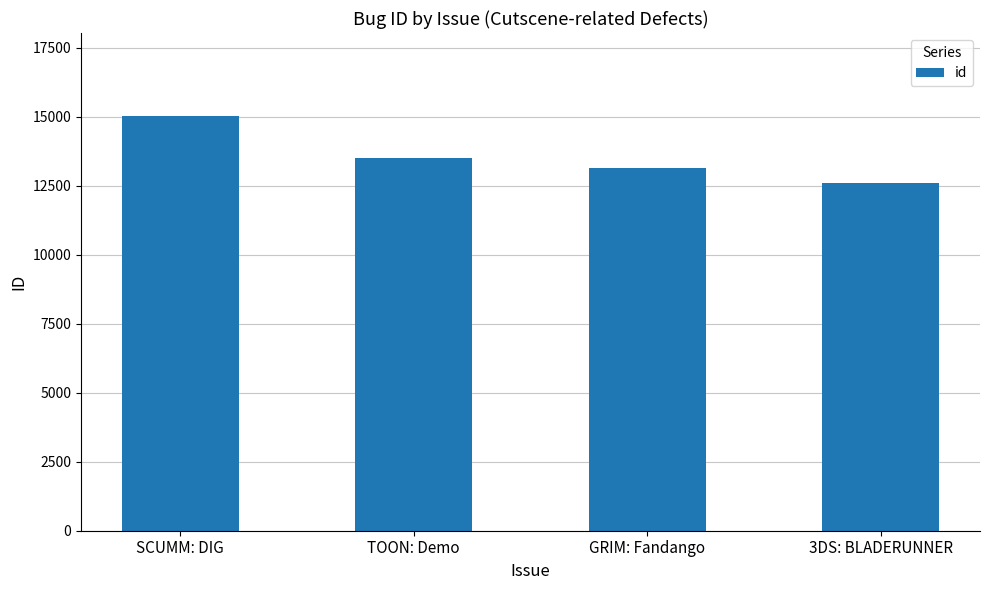

Between TOON: Demo and GRIM: Fandango, which is larger?

TOON: Demo